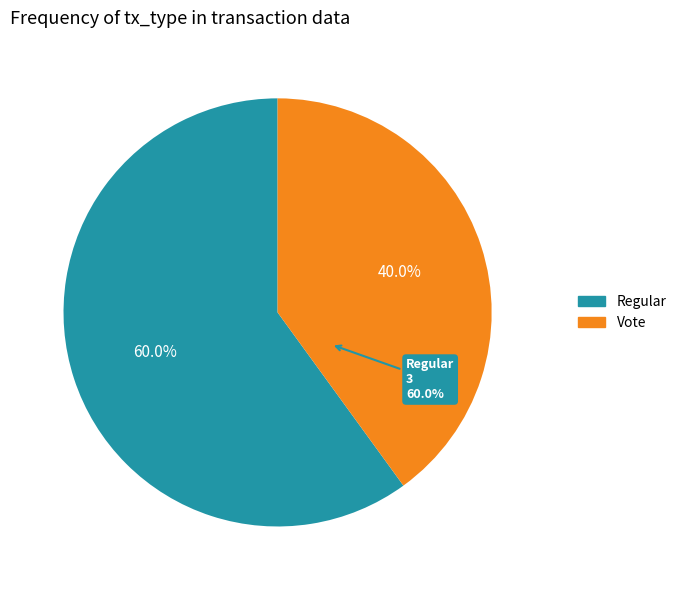

Is it true that Vote is 32% of the pie?

False